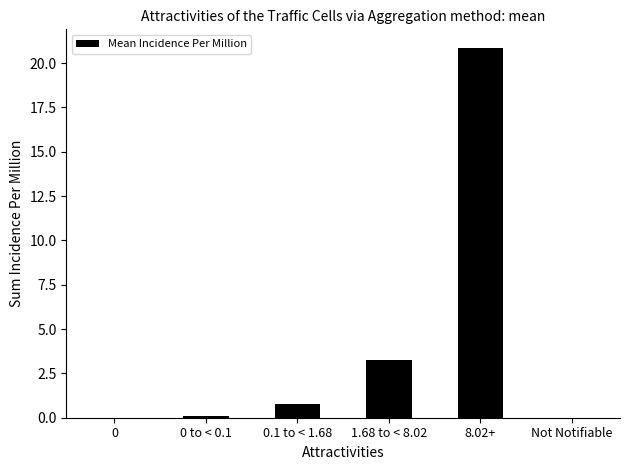

Which has a higher value, 1.68 to < 8.02 or 8.02+?

8.02+